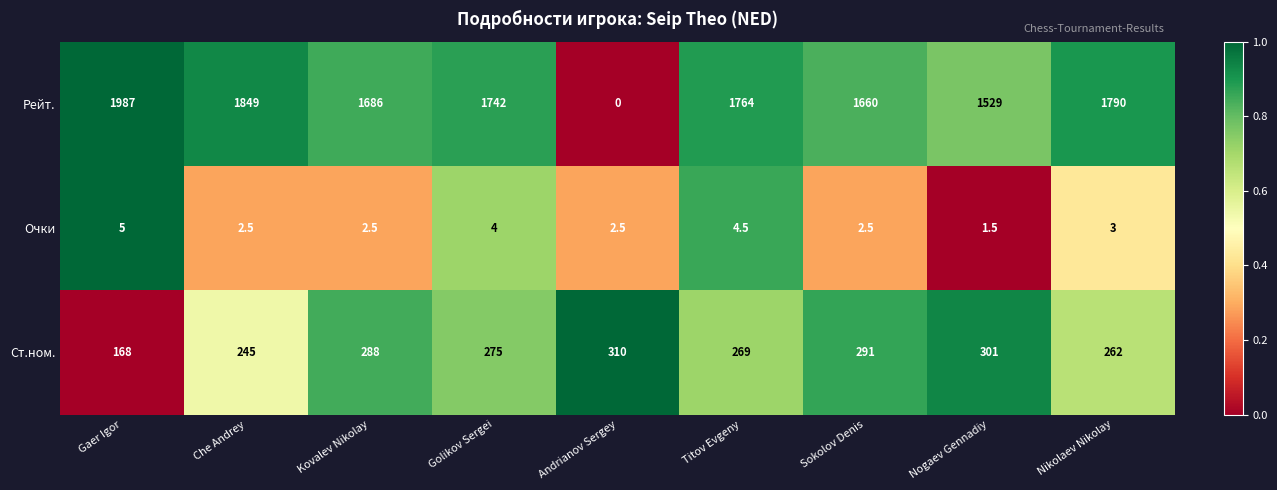

The value of Ст.ном. at Nikolaev Nikolay is 411.4. True or false?

False